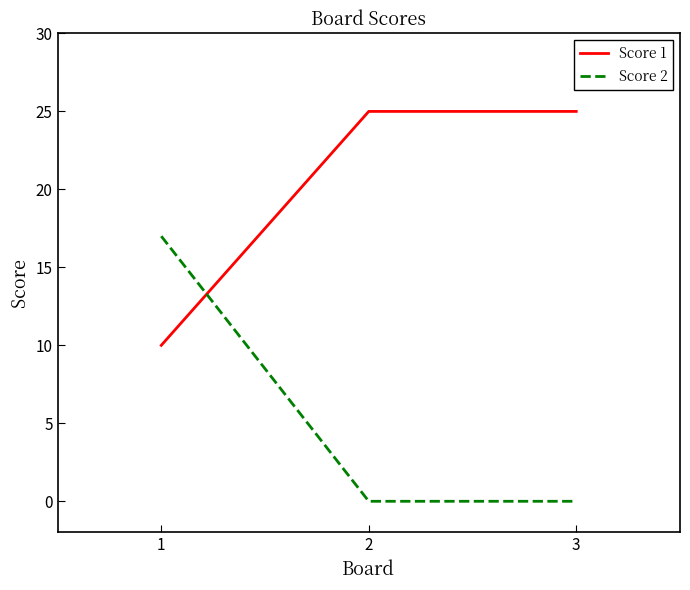

Reading left to right, extract all data points from this chart.

Score 1: 1=10	2=25	3=25
Score 2: 1=17	2=0	3=0